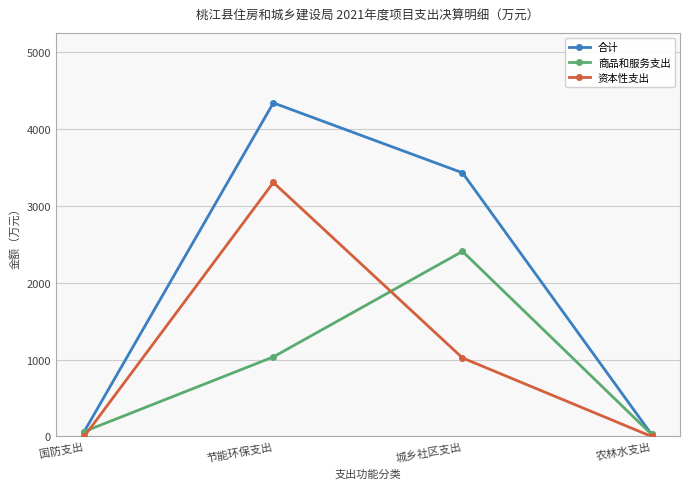

Count the number of categories in the chart.

4